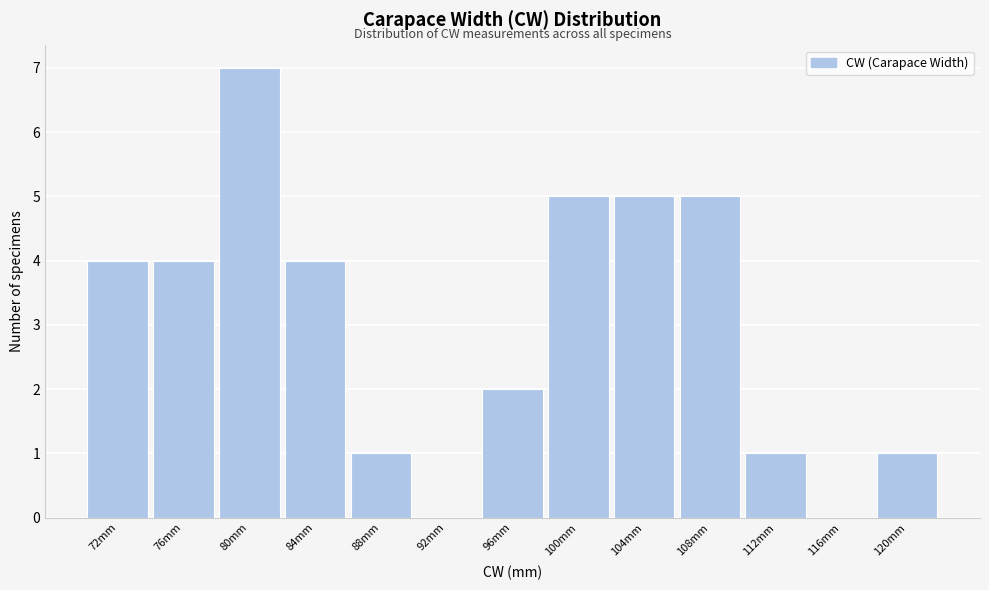

Reading left to right, extract all data points from this chart.

72mm=4	76mm=4	80mm=7	84mm=4	88mm=1	92mm=0	96mm=2	100mm=5	104mm=5	108mm=5	112mm=1	116mm=0	120mm=1